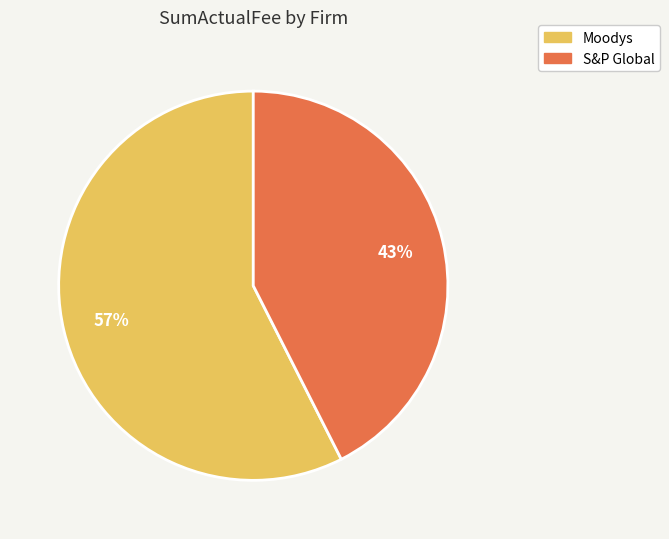

Between Moodys and S&P Global, which is larger?

Moodys